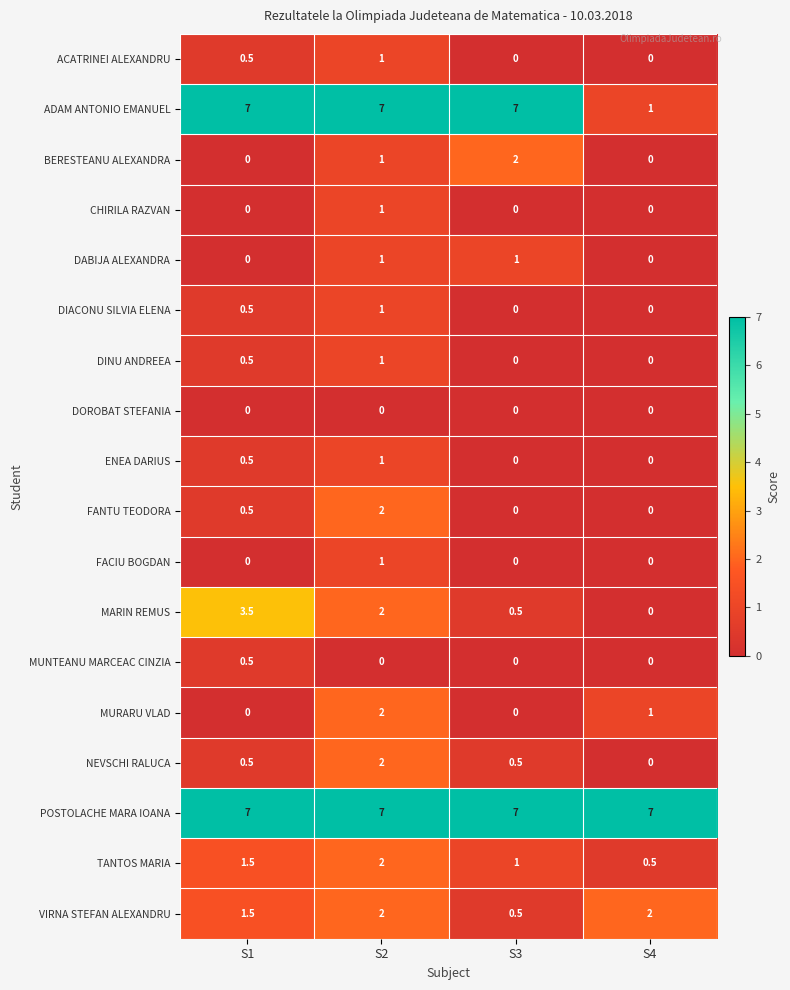

What is the spread (max minus min) of values at S2?

7.0